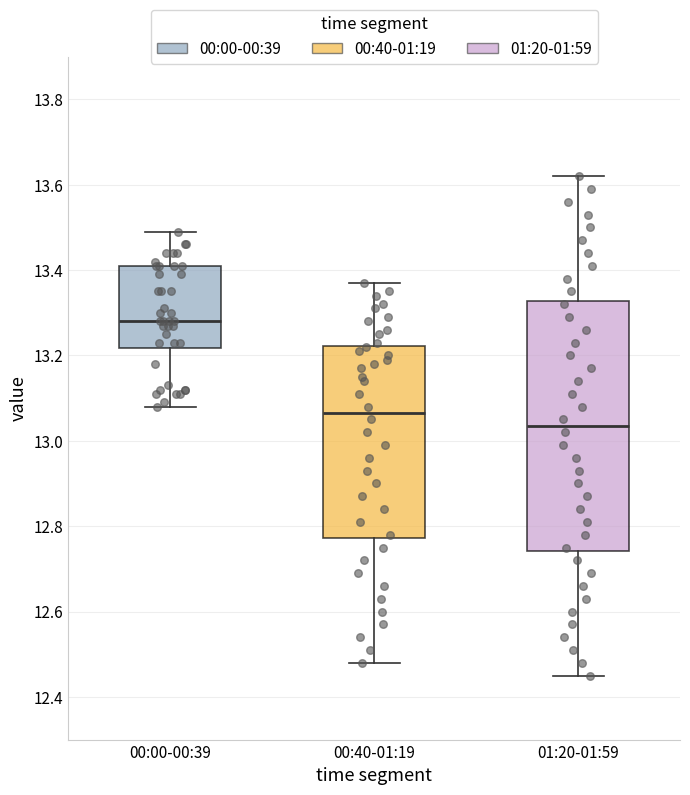

Which box has the lowest median line?

01:20-01:59